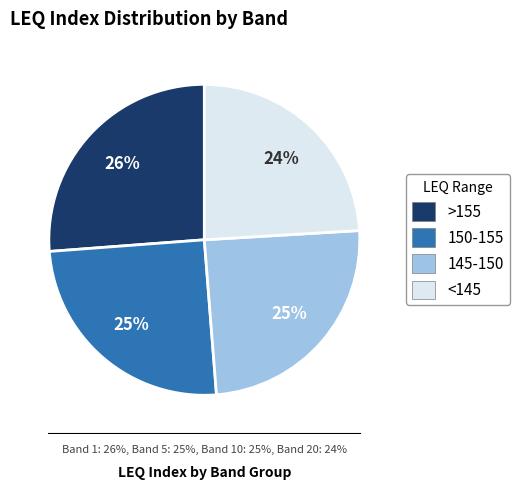

How many slices are in this pie chart?

4